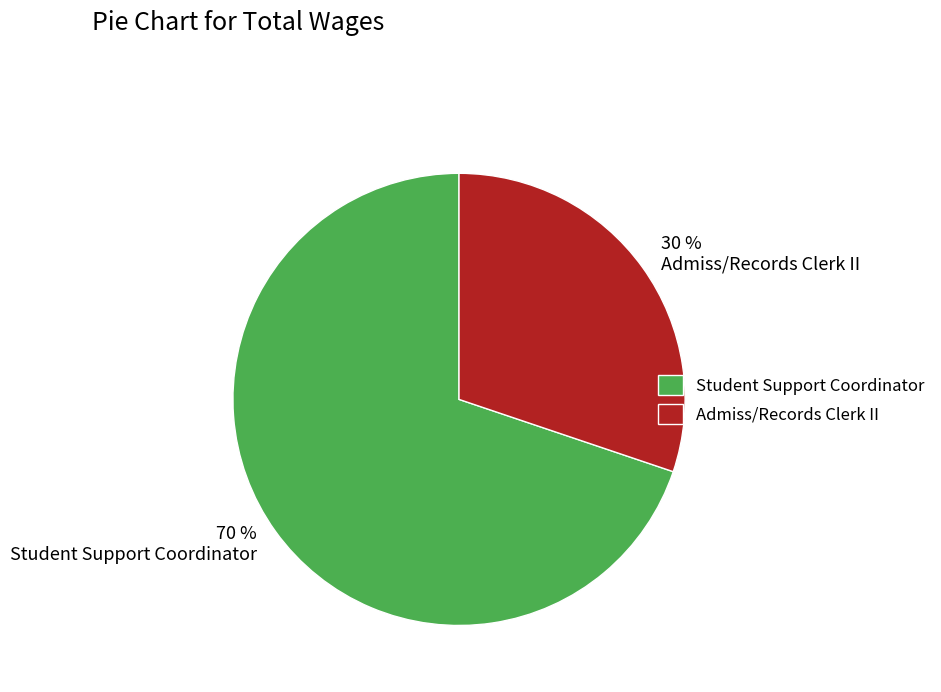

Rank the categories by value from highest to lowest.

Student Support Coordinator, Admiss/Records Clerk II